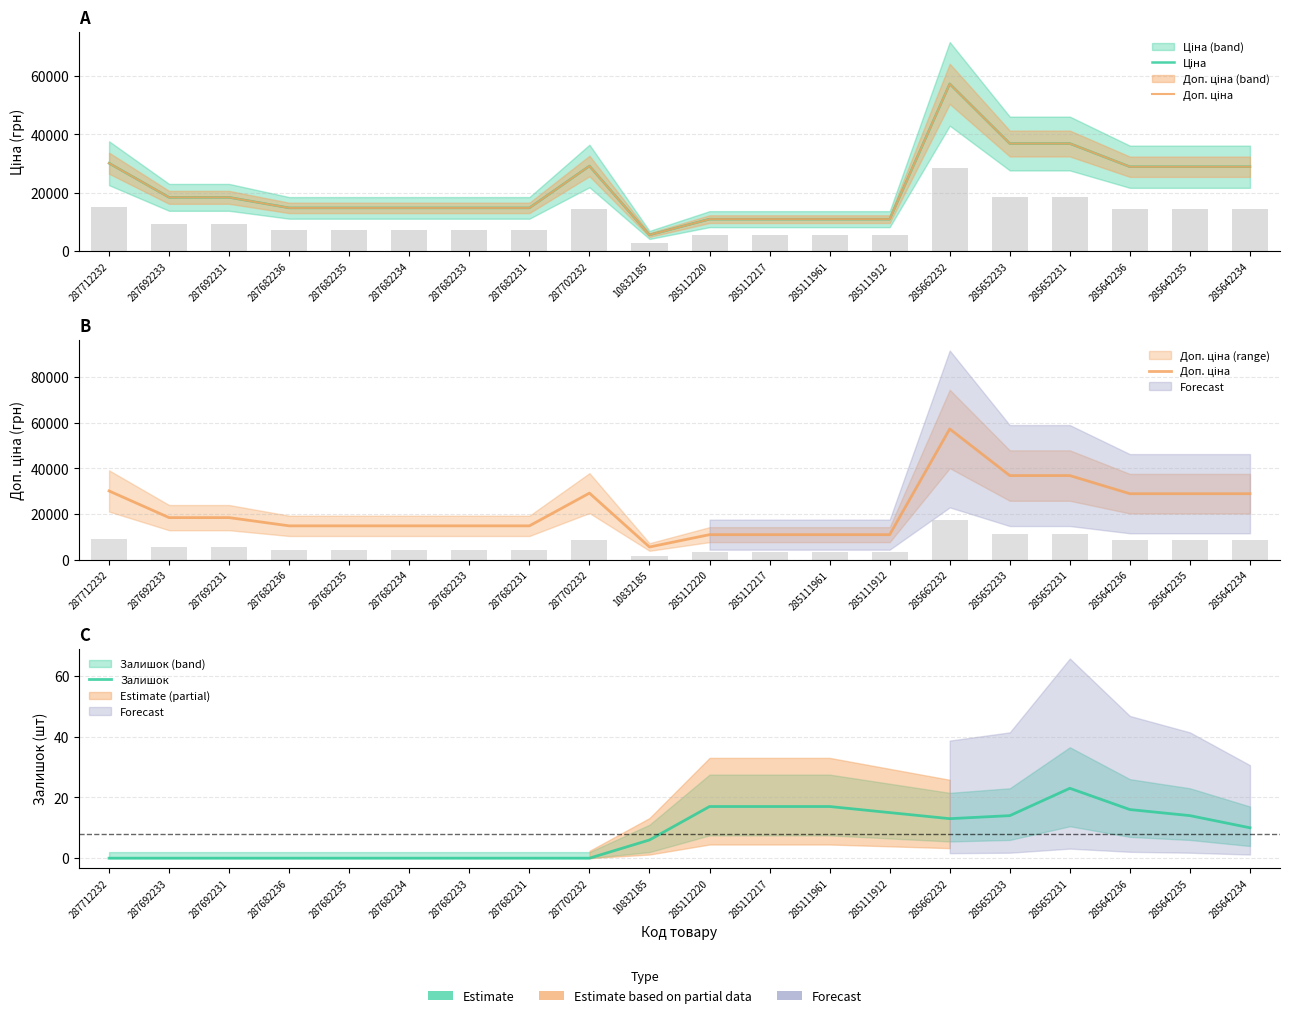

How many categories are shown in the chart?

20